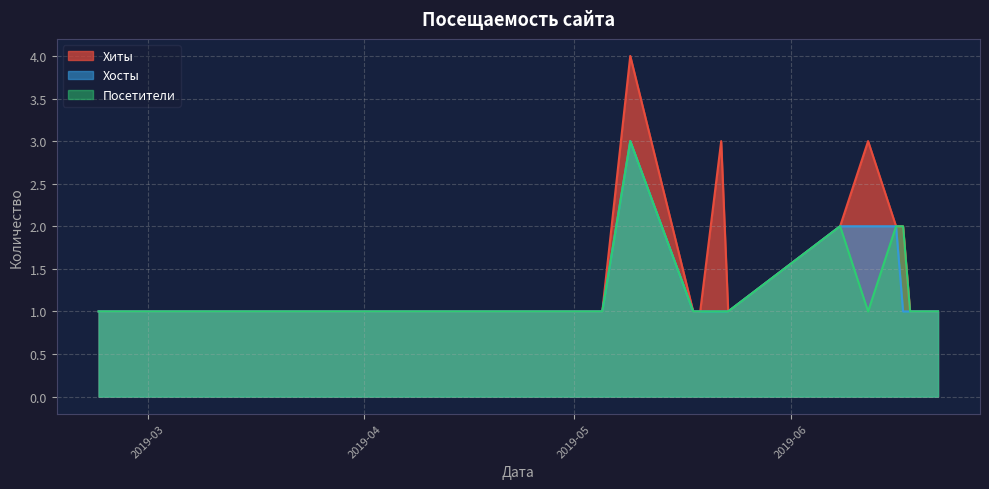

What is the difference between the second highest and minimum values in the Хиты series?

2